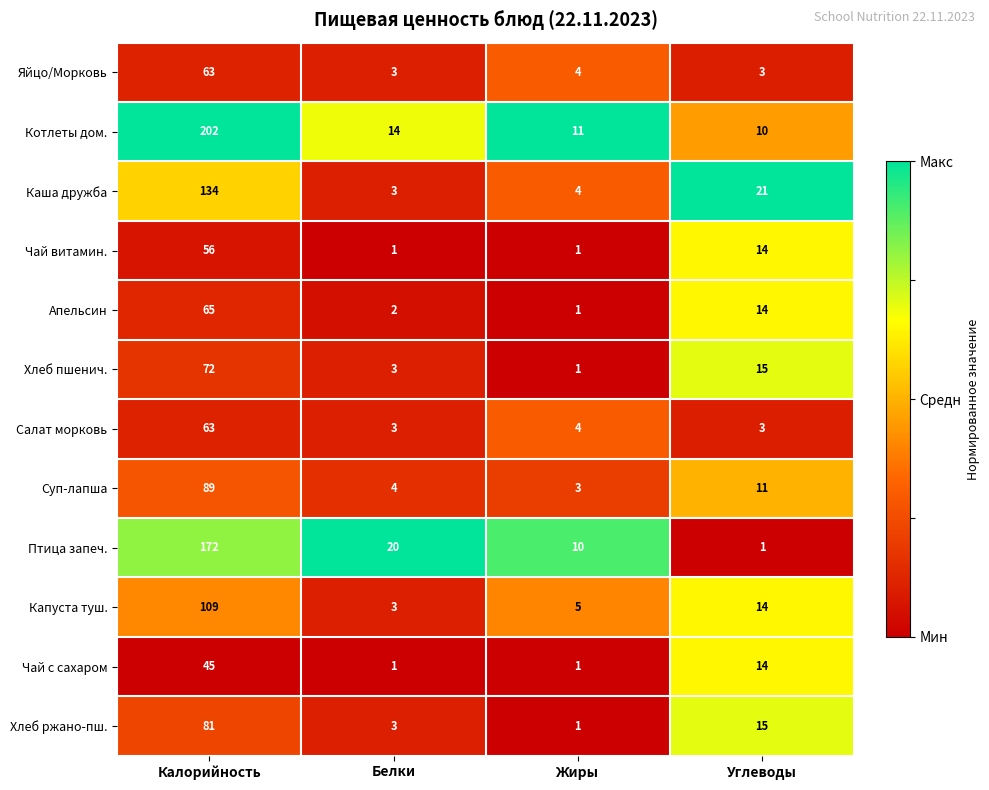

What is the spread (max minus min) of values at Жиры?

10